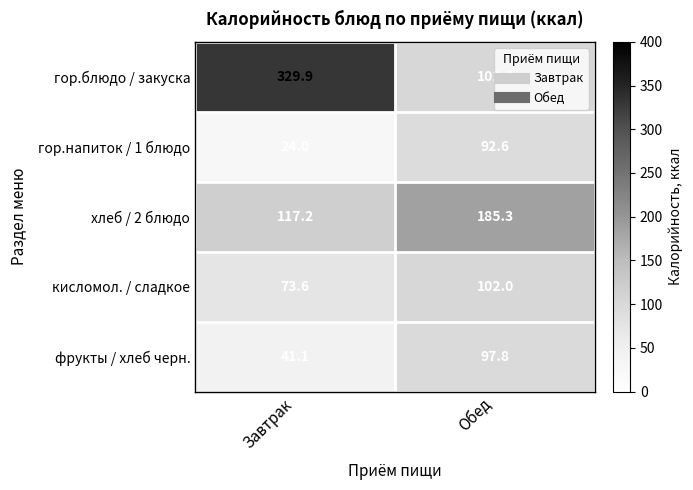

What value does the гор.напиток / 1 блюдо series have at Обед?

92.6